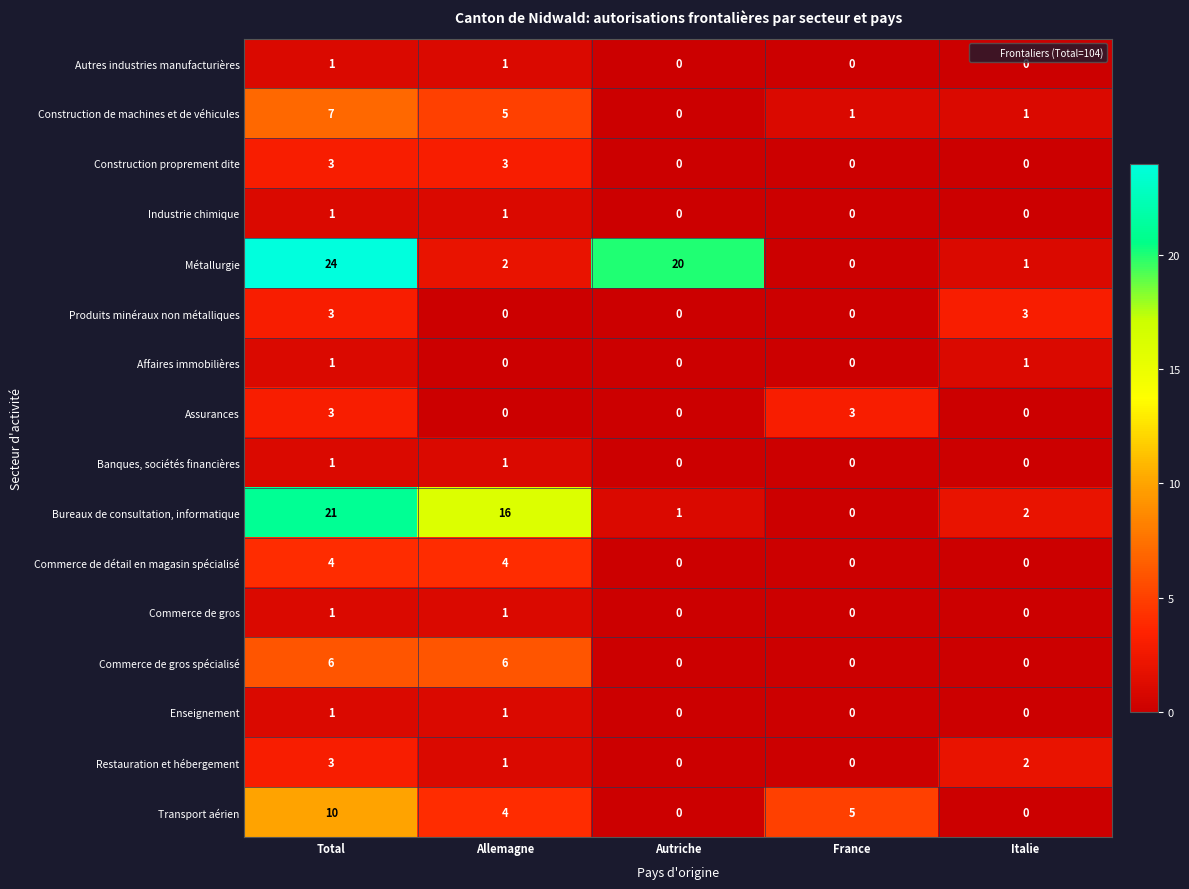

Count the Enseignement values in the range 0 to 1.

5